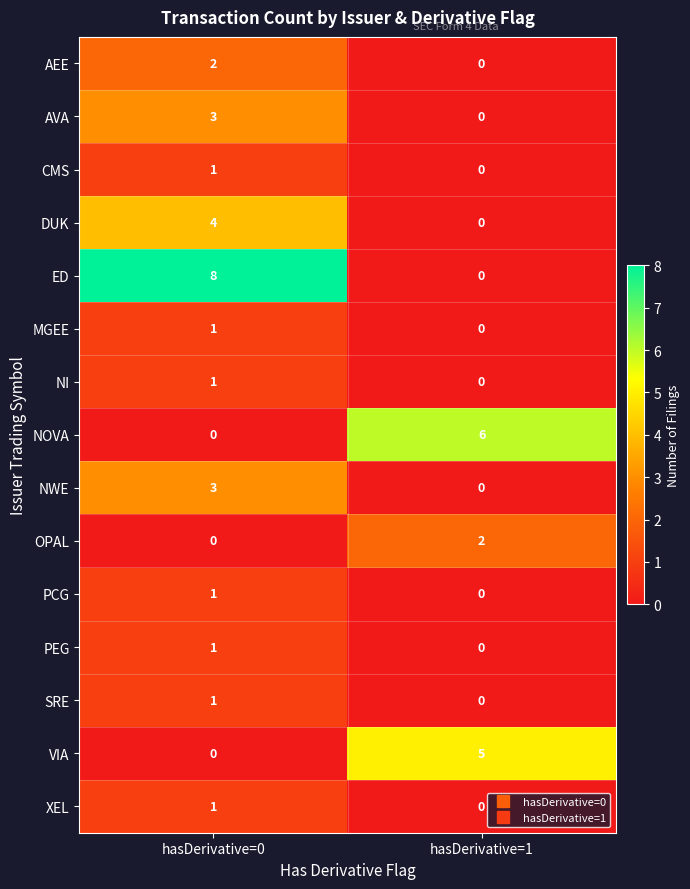

The value of NWE at hasDerivative=0 is 3. True or false?

True